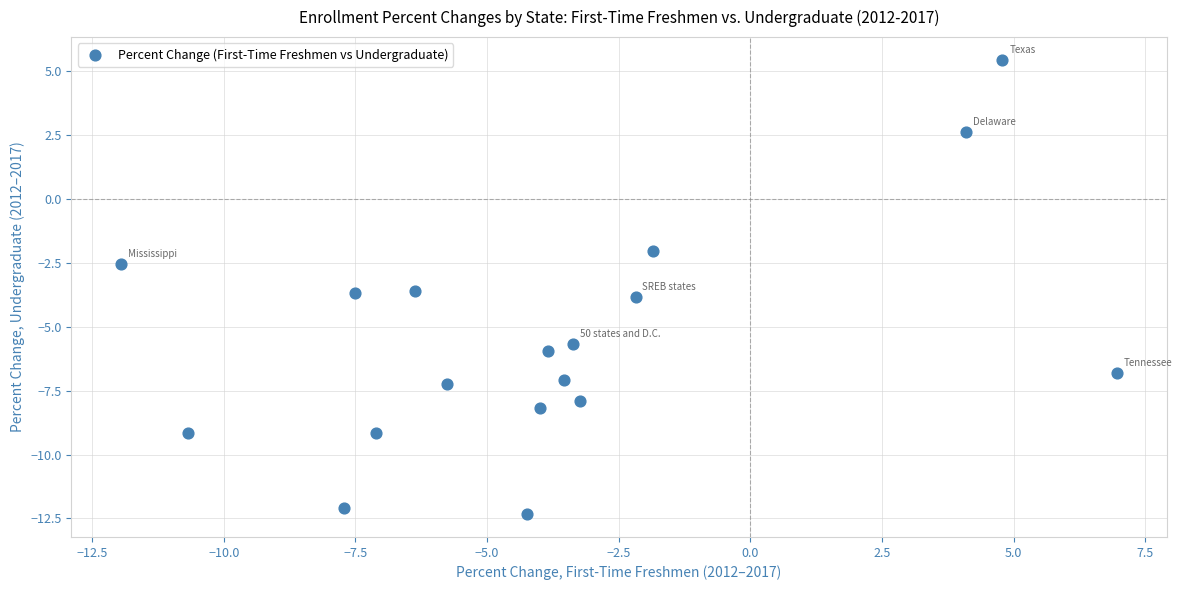

What is the range of Y values (max minus min)?

17.8